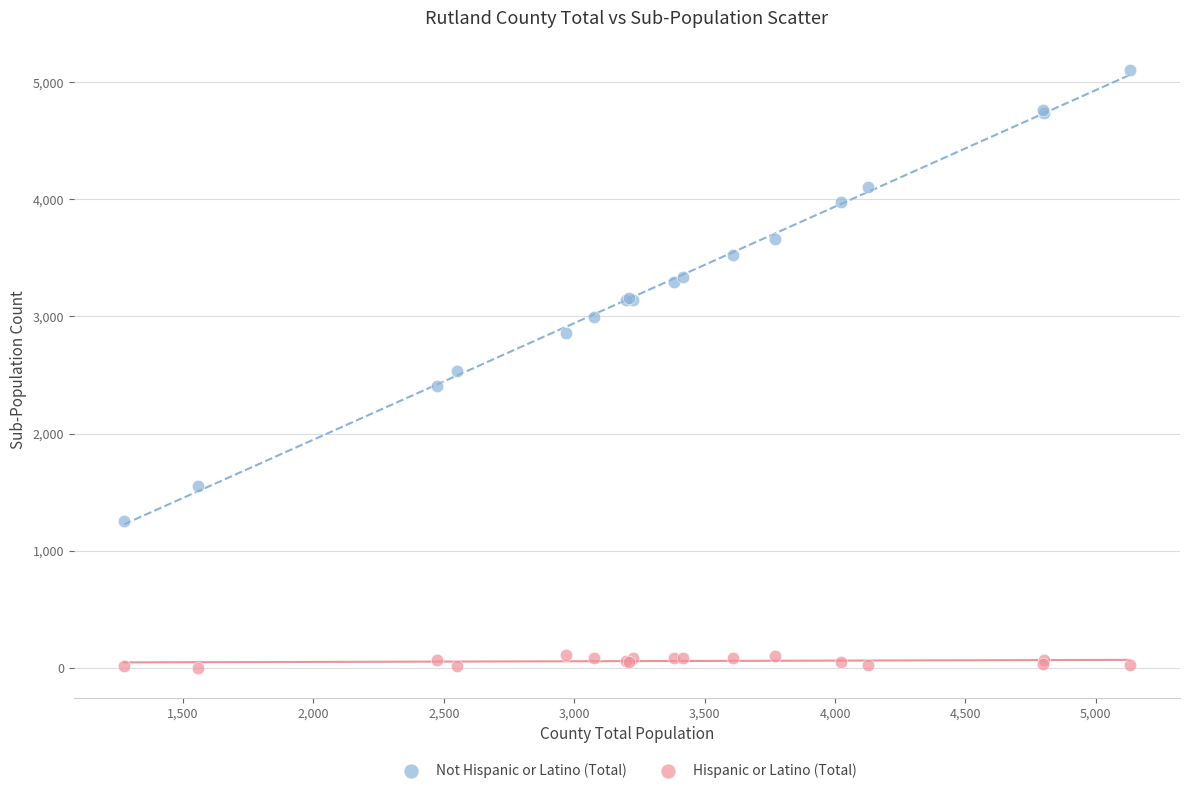

What is the X range (max minus min) for the scatter plot?

3856